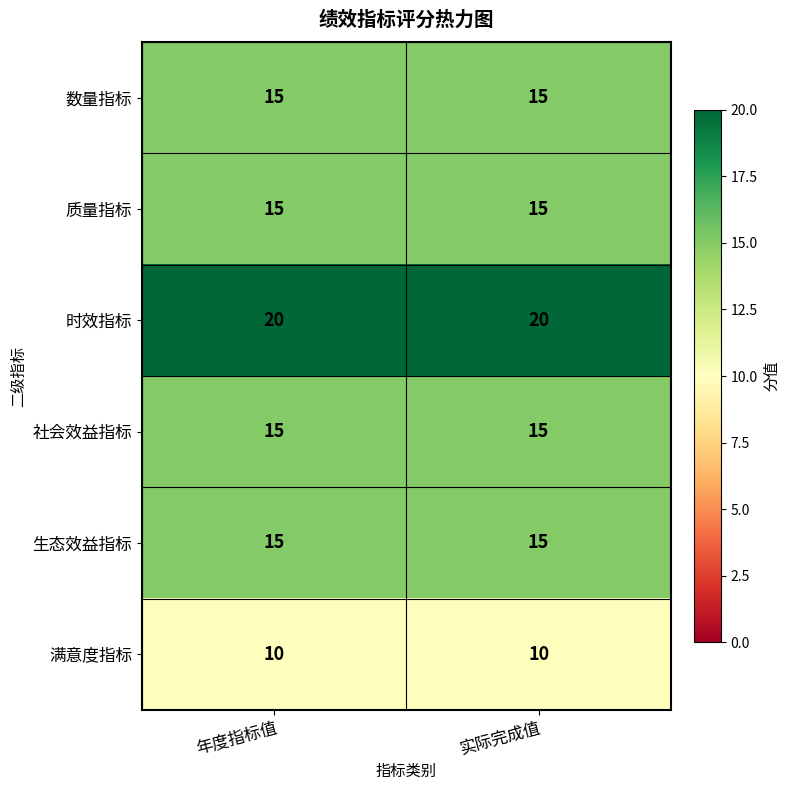

Reading right to left, what are all the values shown in this chart?

数量指标: 实际完成值=15	年度指标值=15
质量指标: 实际完成值=15	年度指标值=15
时效指标: 实际完成值=20	年度指标值=20
社会效益指标: 实际完成值=15	年度指标值=15
生态效益指标: 实际完成值=15	年度指标值=15
满意度指标: 实际完成值=10	年度指标值=10